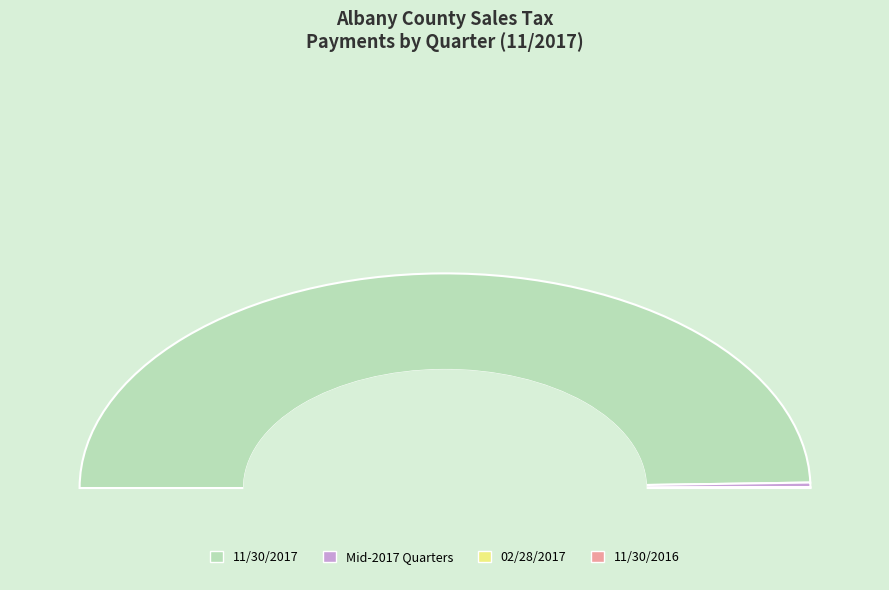

Which slice is the largest?

11/30/2017